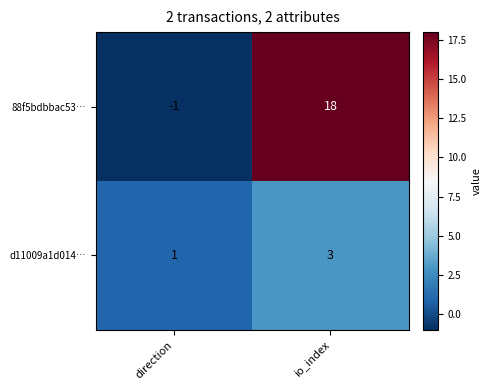

List the labels in order of d11009a1d014… value, largest first.

io_index, direction